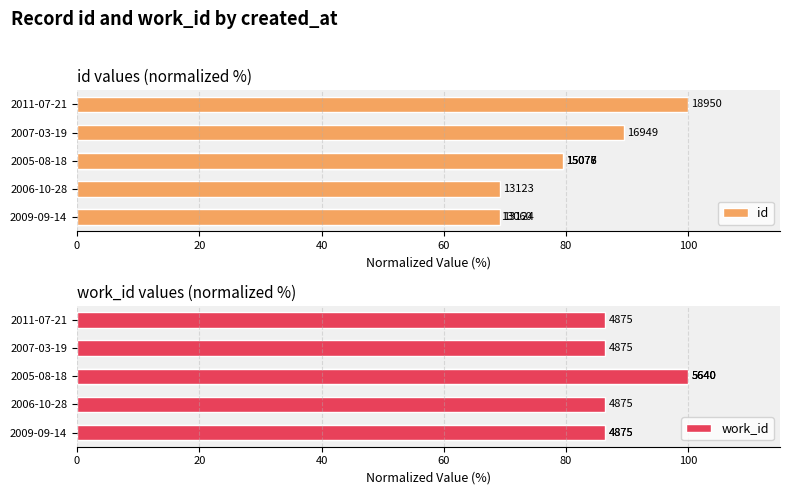

What value does the id series have at 2011-07-21?

100.0